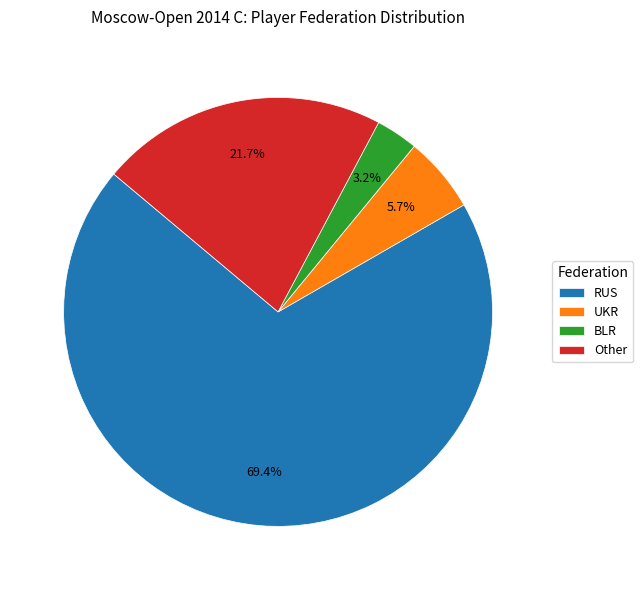

What is the largest slice in the pie chart?

RUS